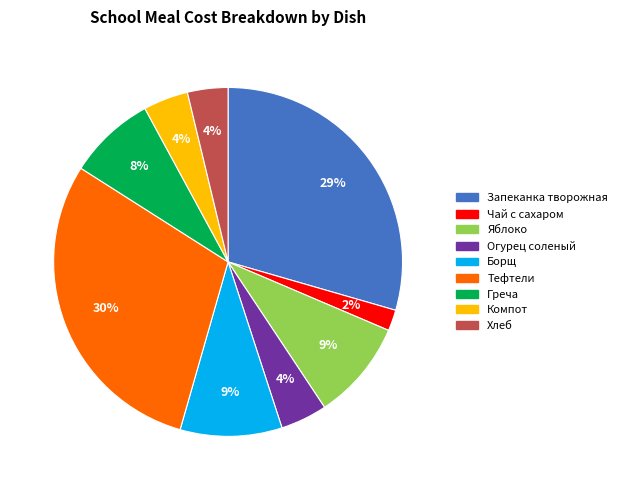

Combined, do Чай с сахаром and Тефтели account for over 50%?

No